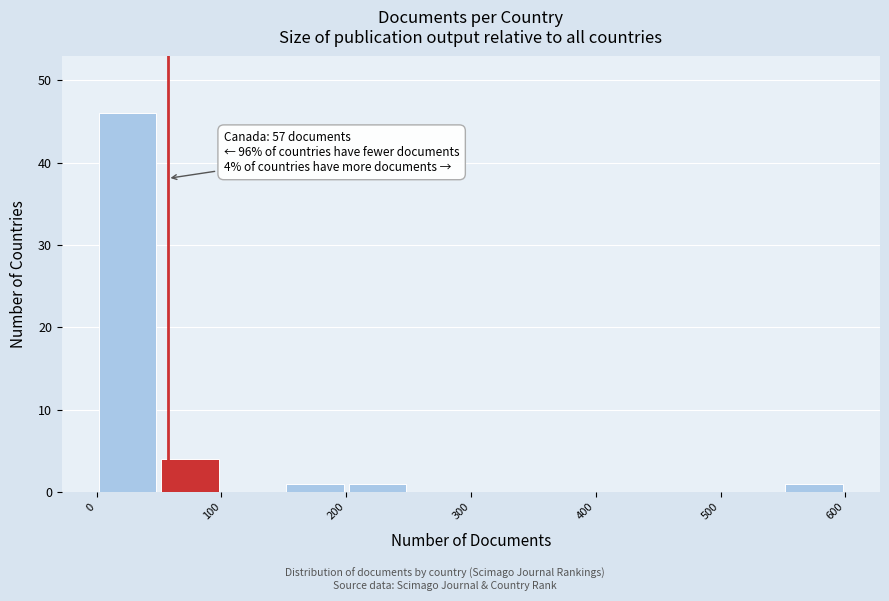

Over which range of the x-axis is the bar tallest?

0 to 50